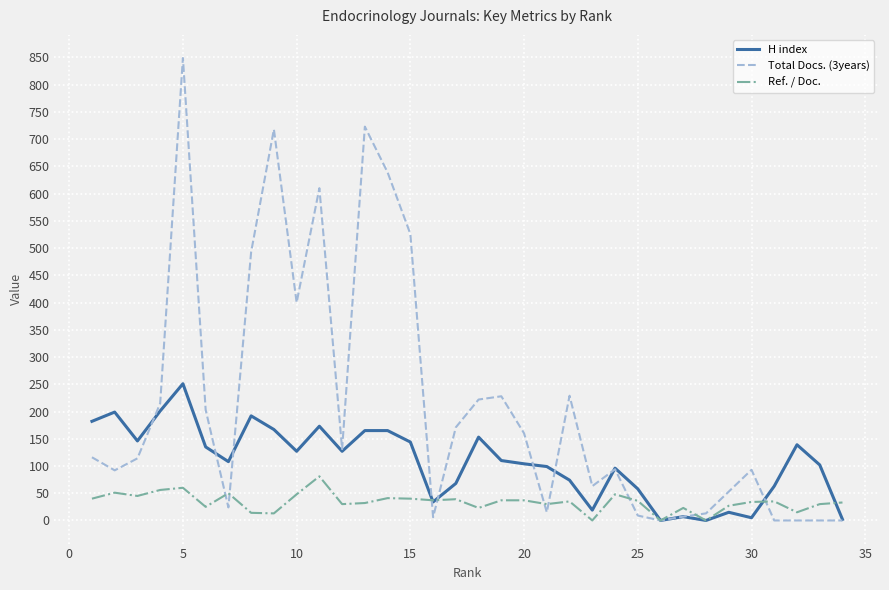

Which series has the largest range (max minus min)?

Total Docs. (3years)